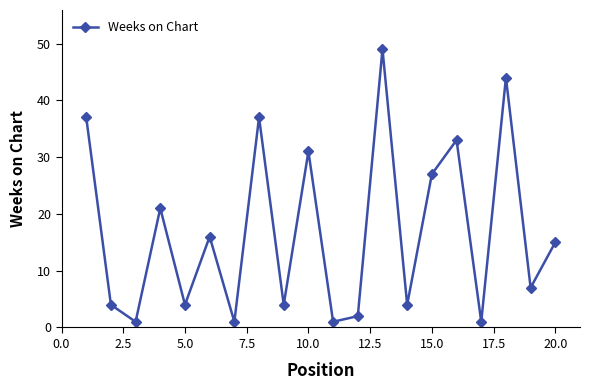

How many interior local valleys (lower than both neighbors) does the data have?

8